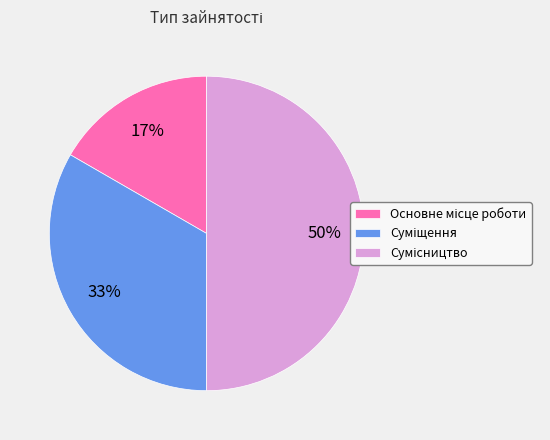

To the nearest percent, what is the average slice percentage?

33%